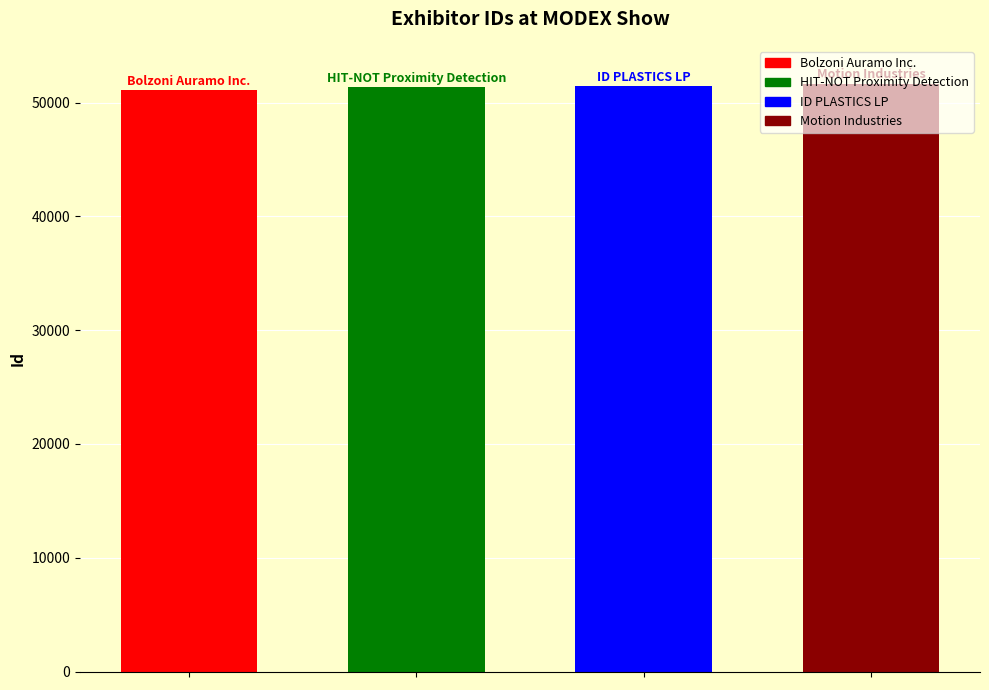

What is the sum of all values?

205558